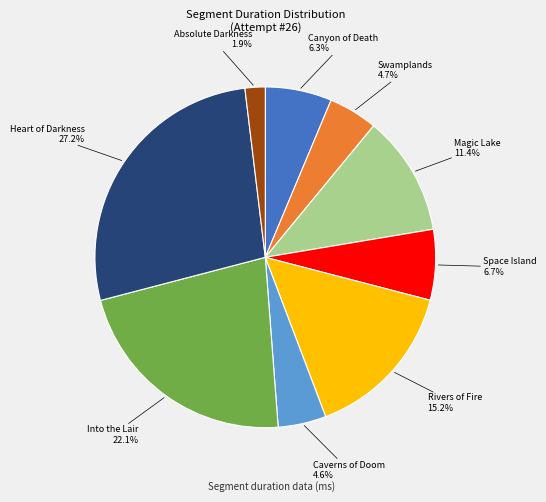

Which category has the smallest portion of the pie?

Absolute Darkness